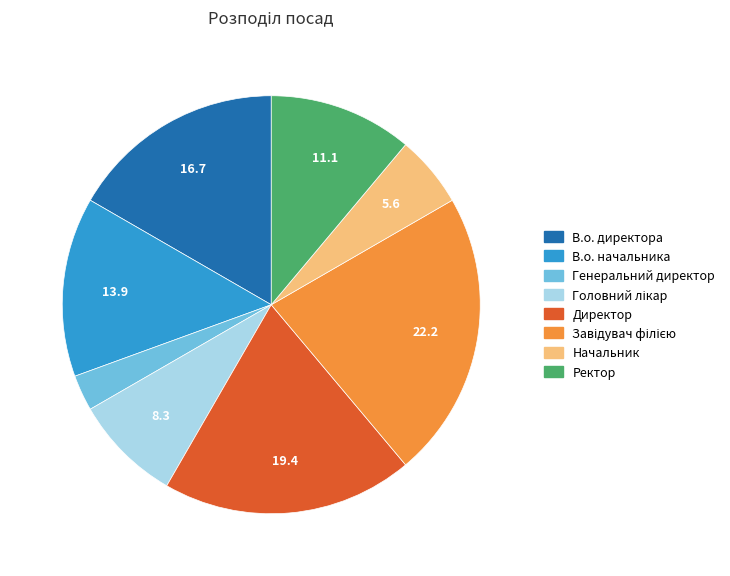

Is it true that Директор is 9% of the pie?

False